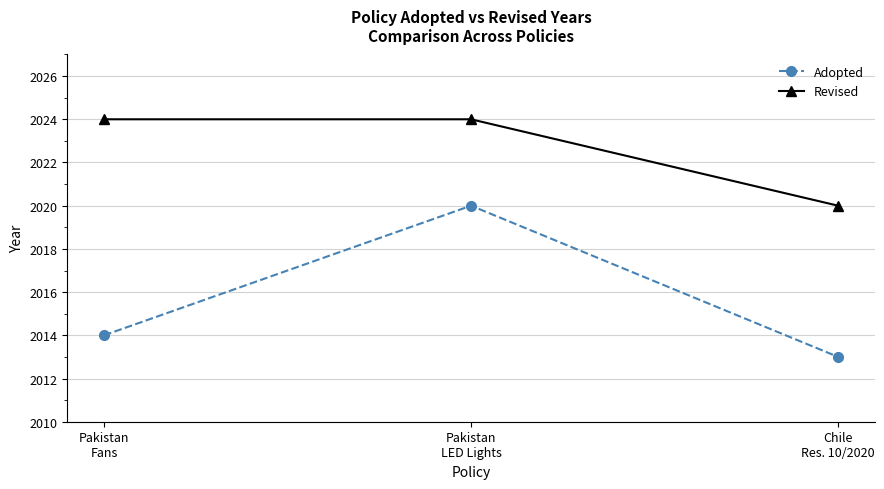

What value does the Revised series have at Chile
Res. 10/2020?

2020